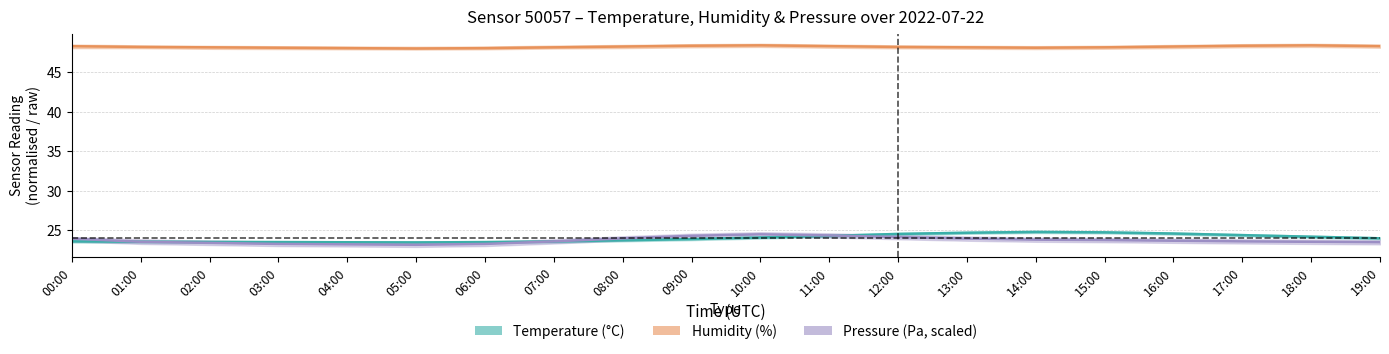

What is the difference between the highest and lowest values at 16:00?

24.5